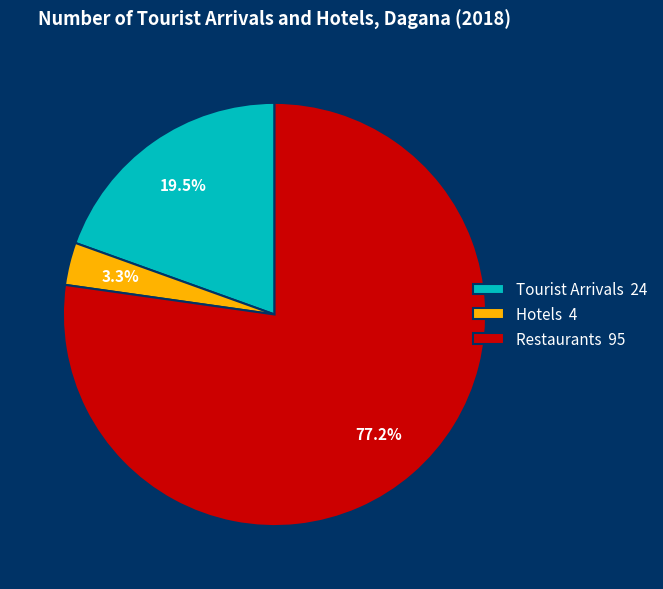

To the nearest percent, what is the difference between the largest and smallest slice percentages?

74%